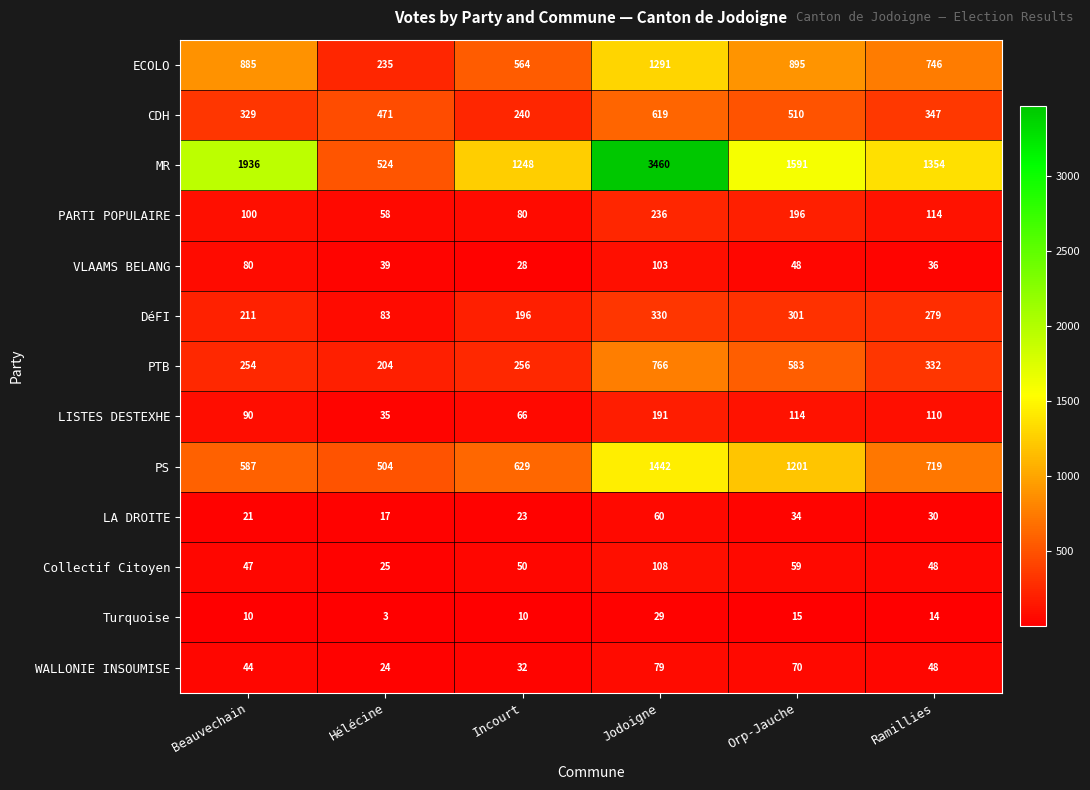

At which category is the sum across all series the highest?

Jodoigne